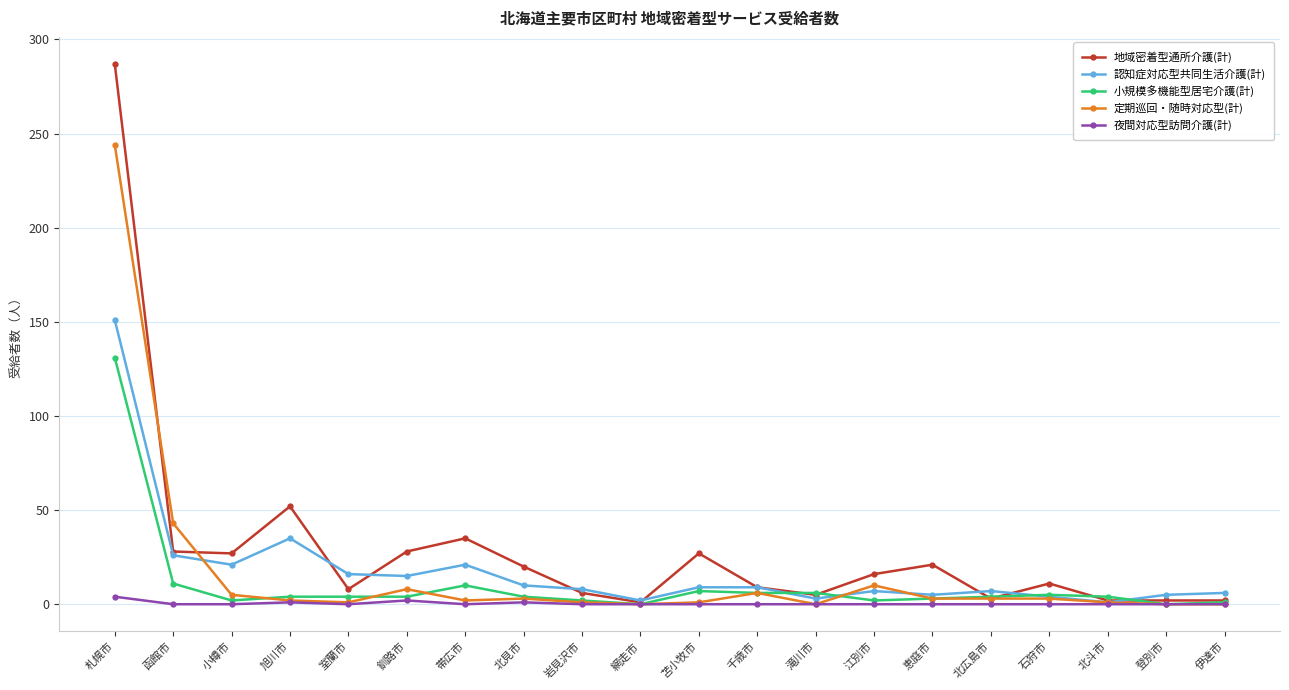

Which label corresponds to the largest value in the chart?

札幌市